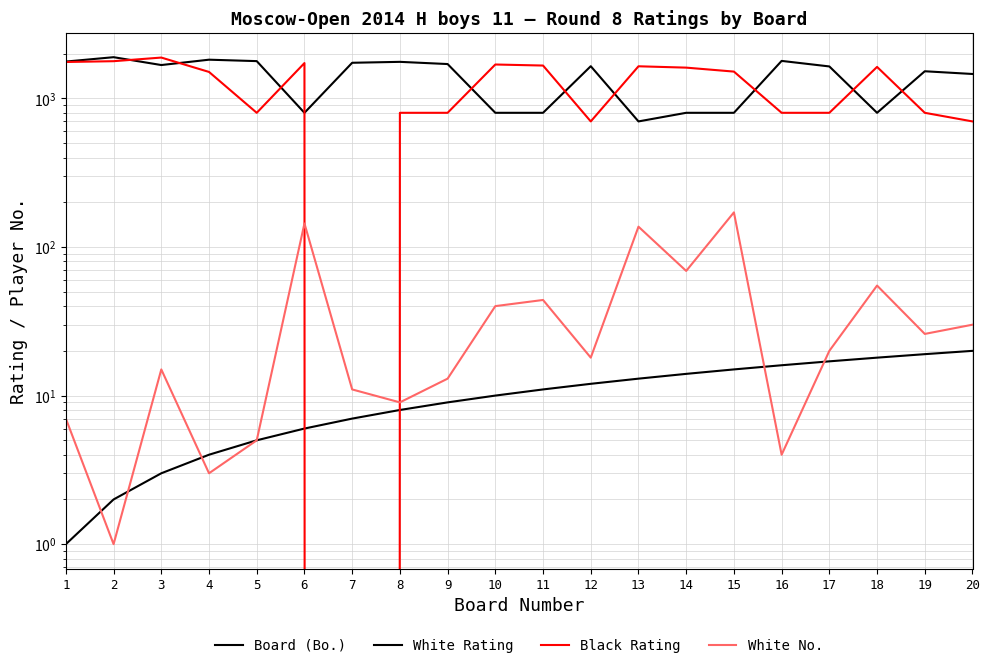

How many times do Black Rating and Board (Bo.) cross each other?

2